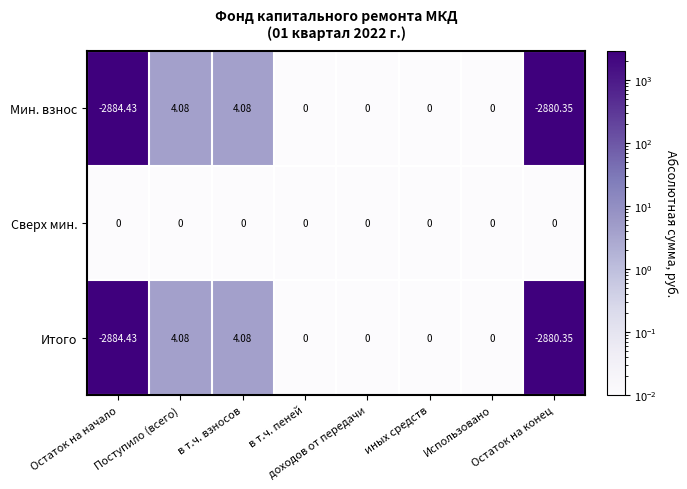

Which series has the largest total across all categories?

Сверх мин.